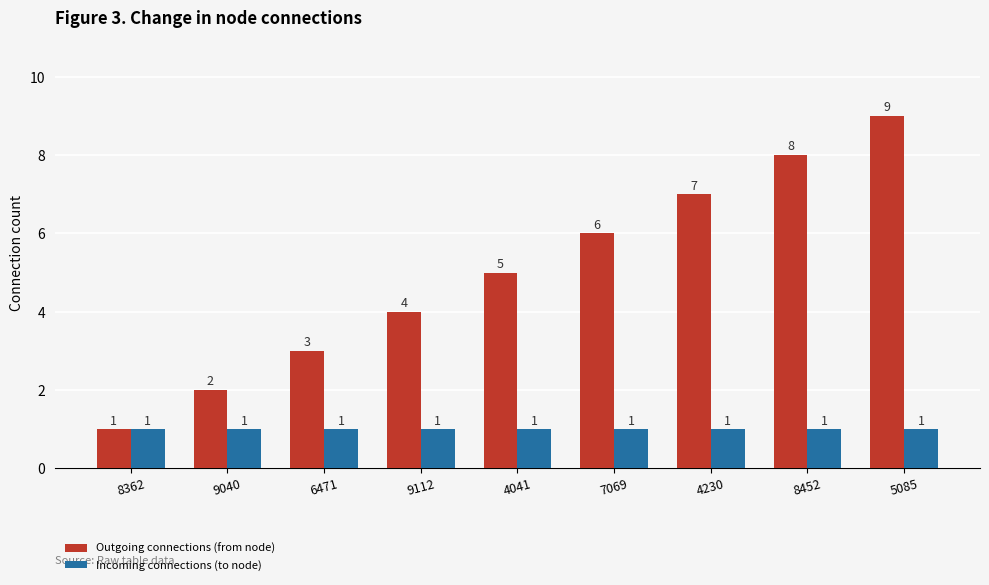

Which category has the highest value across all series?

5085